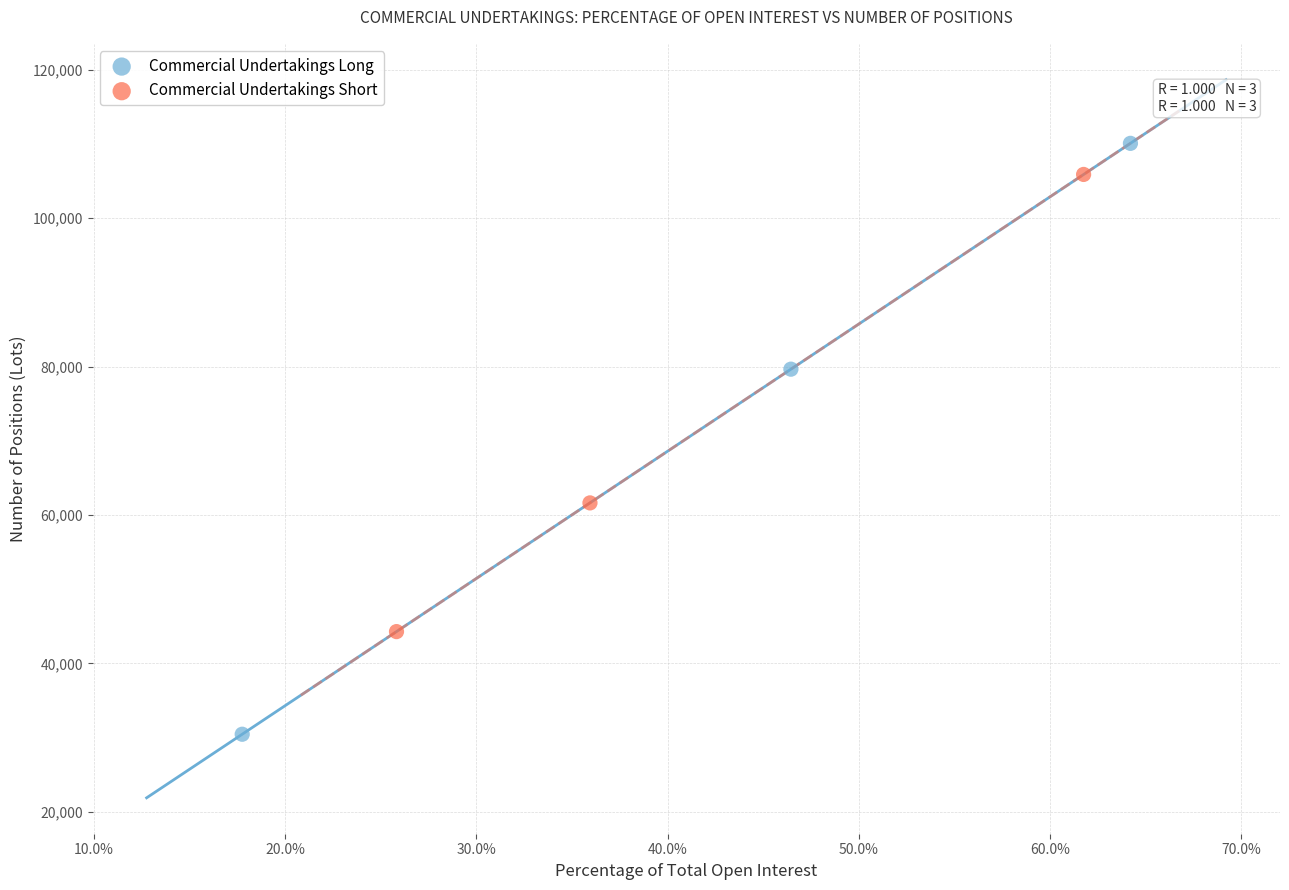

Which series contains the highest Y value?

Commercial Undertakings Long